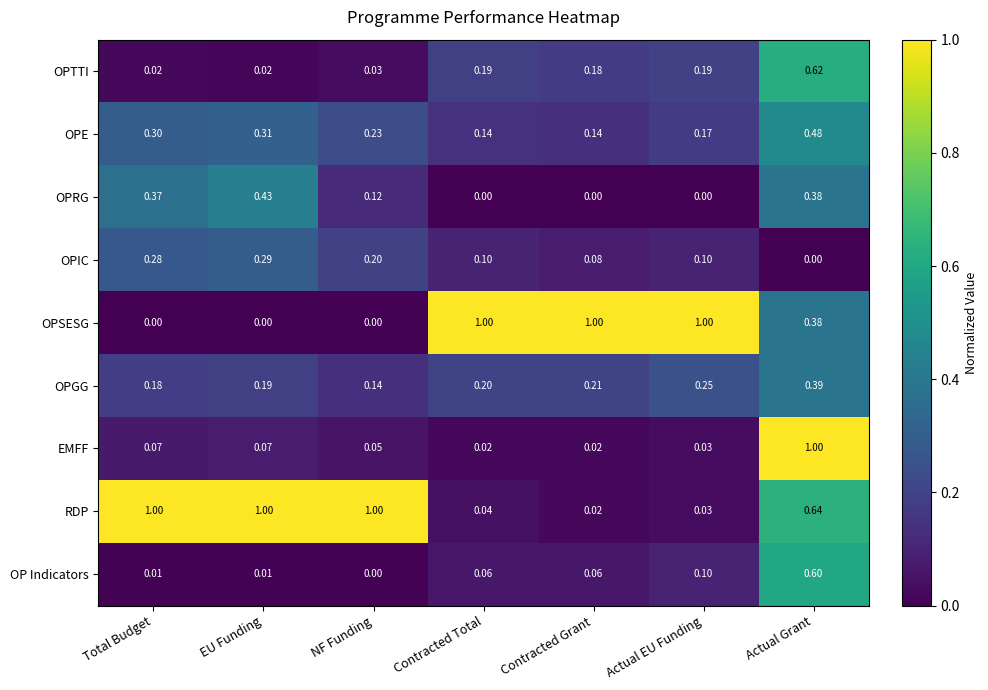

At which label is RDP closest to 0?

Contracted Grant